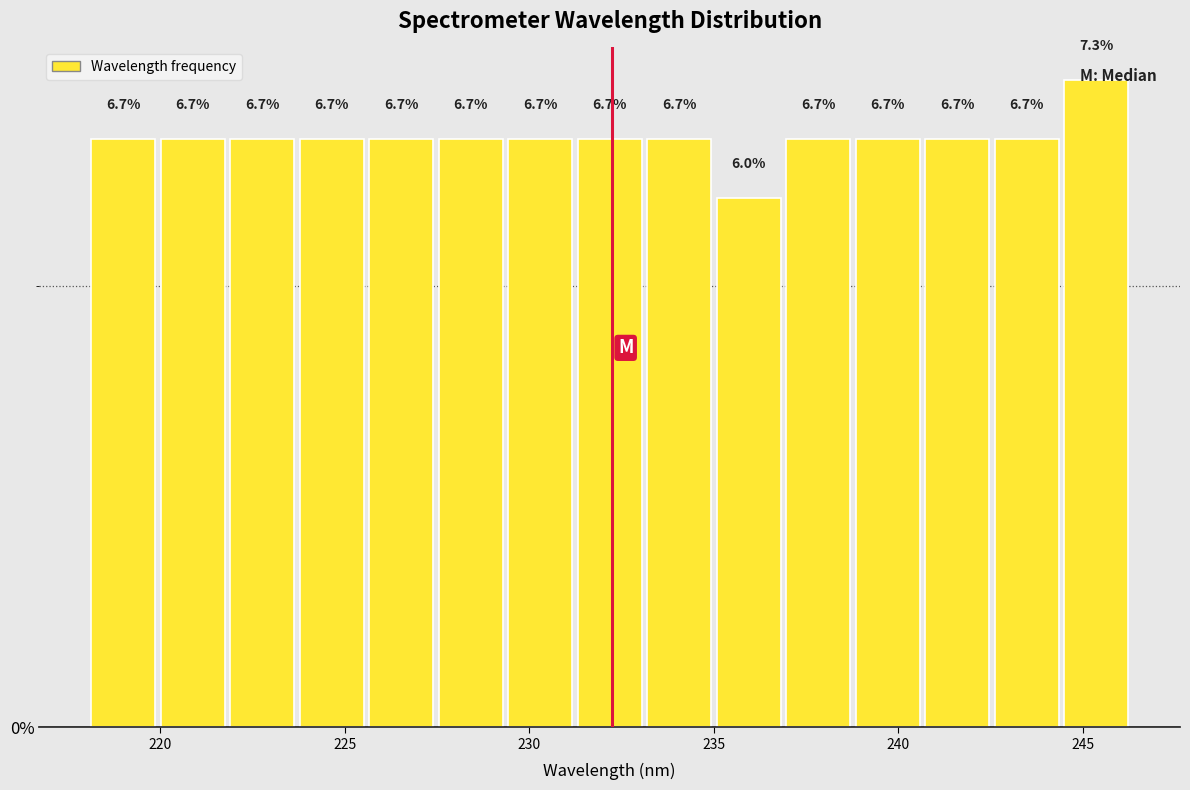

Read against the x-axis, roughly where is the centre of the tallest bar?

245.5